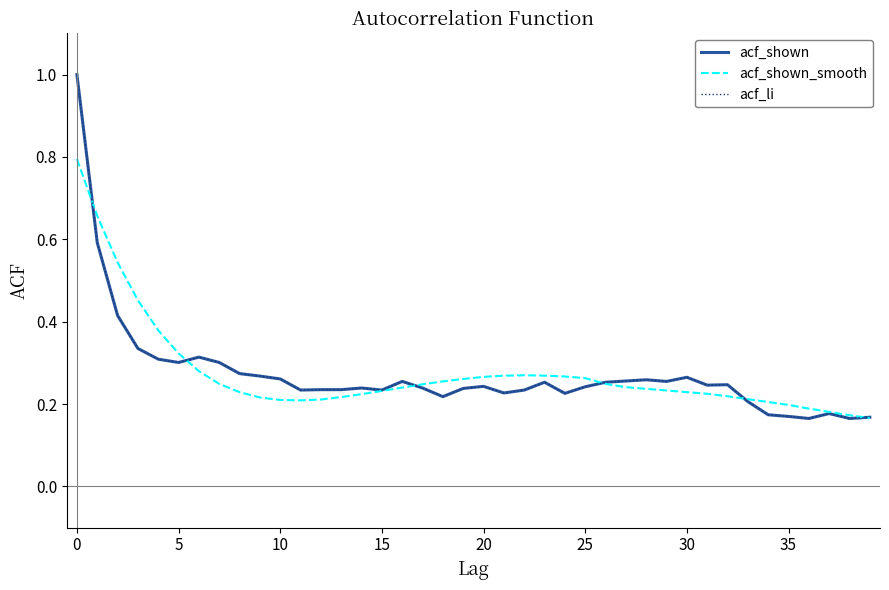

True or false: acf_shown has more than 1 points higher than both neighbors.

True